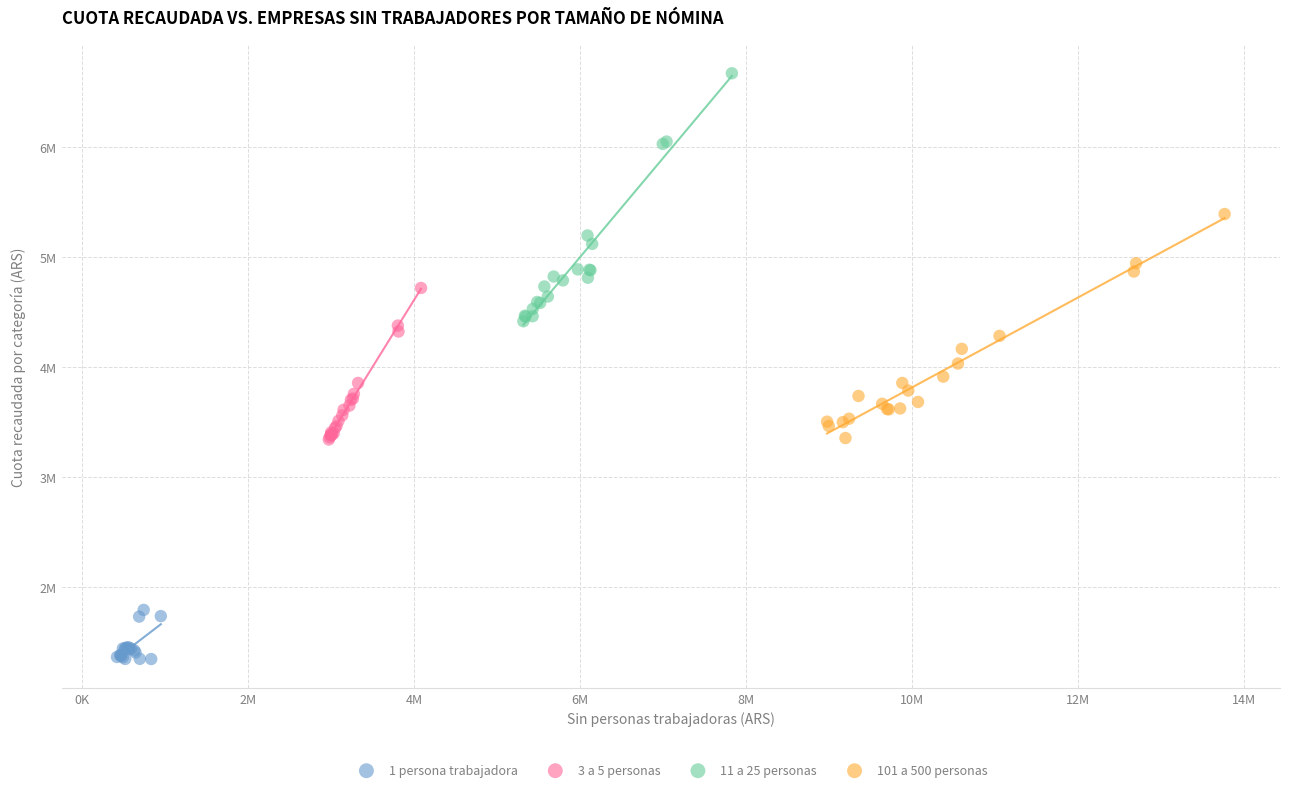

Which series has the largest Y range (max minus min)?

11 a 25 personas